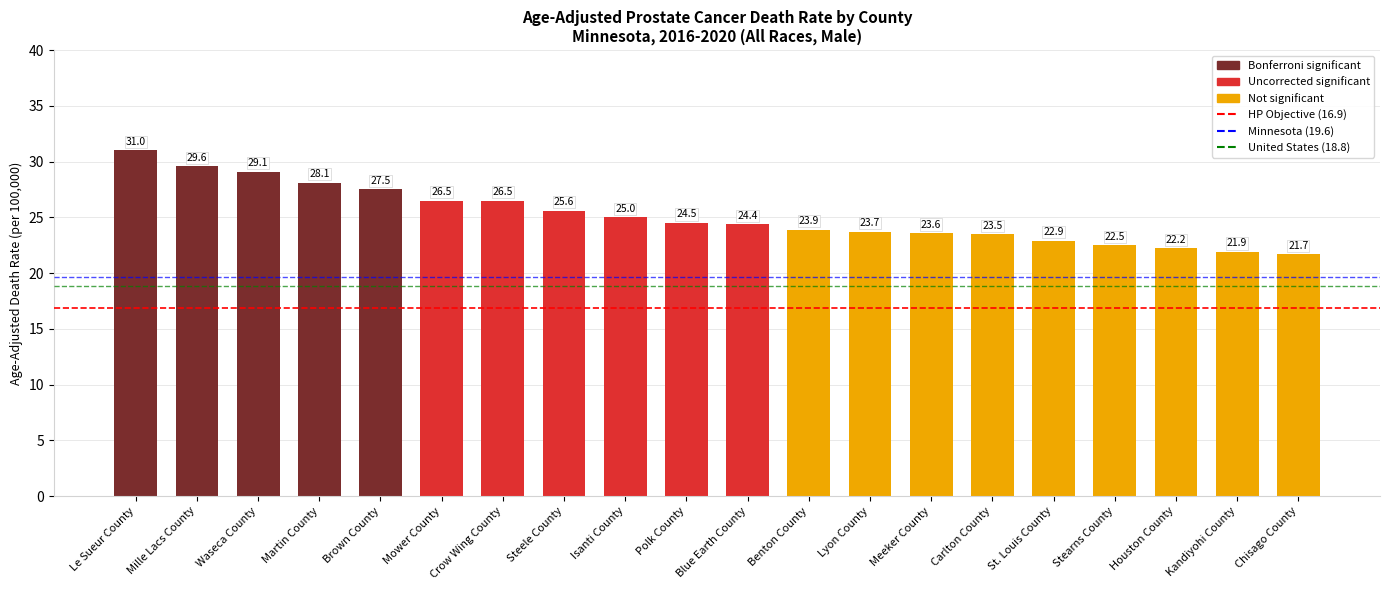

What is the value of the 16th bar from the left?

22.9